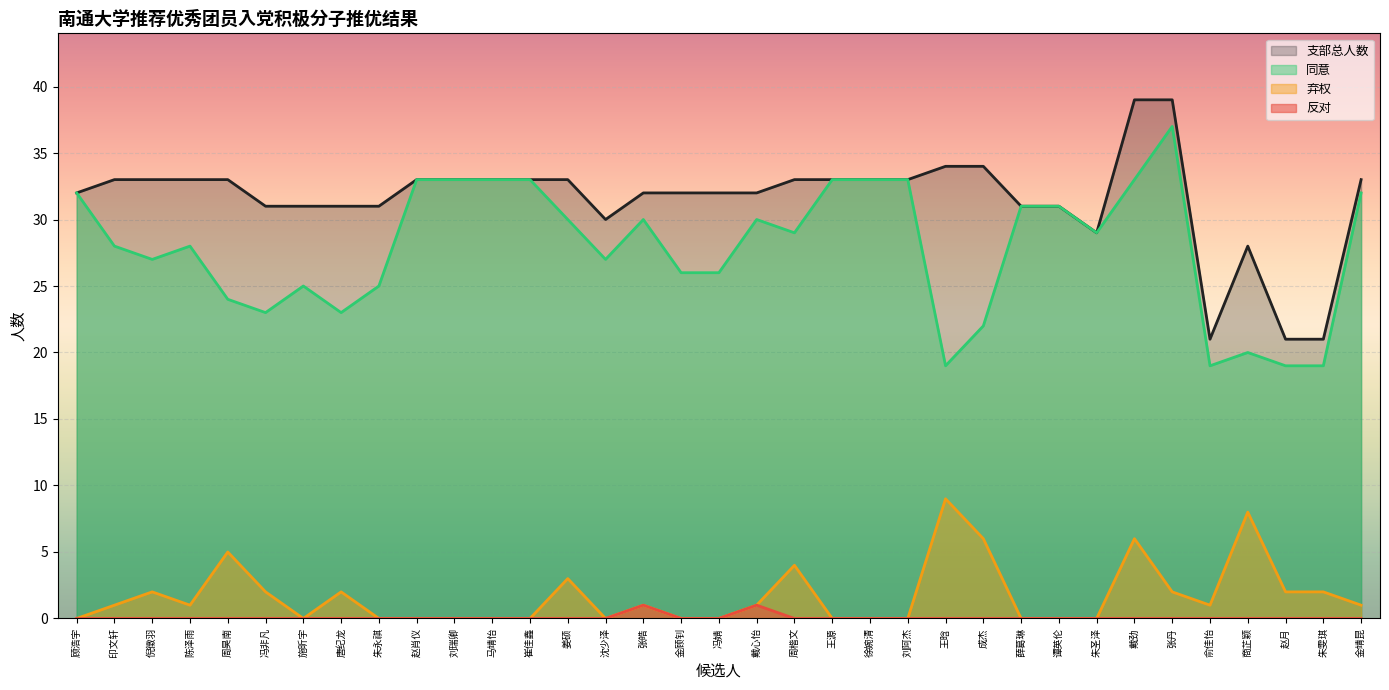

What position from the right is 戴心怡?

17